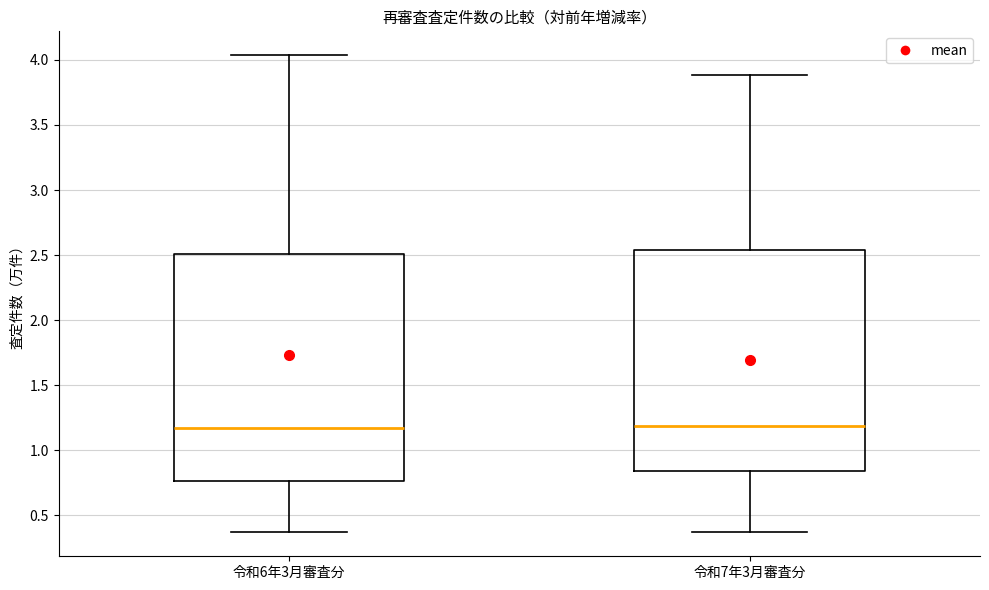

Where is the upper edge of the box for 令和6年3月審査分 on the y-axis? The values are not printed on the chart, so give them approximately, as read against the axis.

2.50